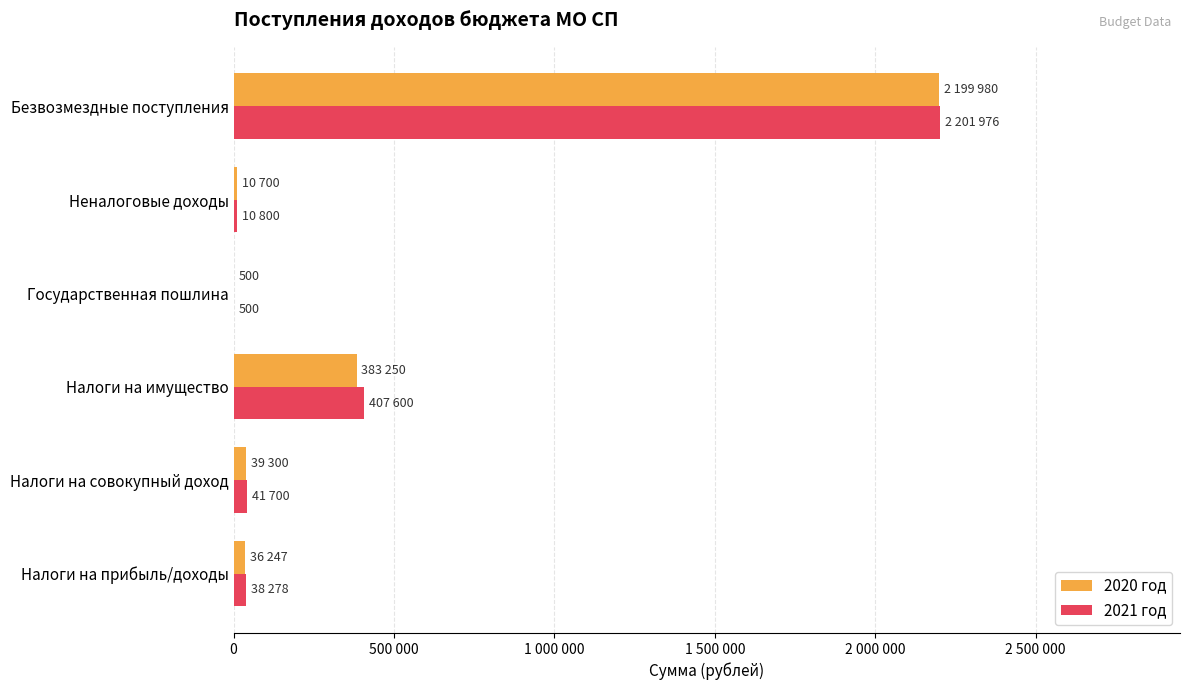

What is the sum of all 2021 год values?

2700854